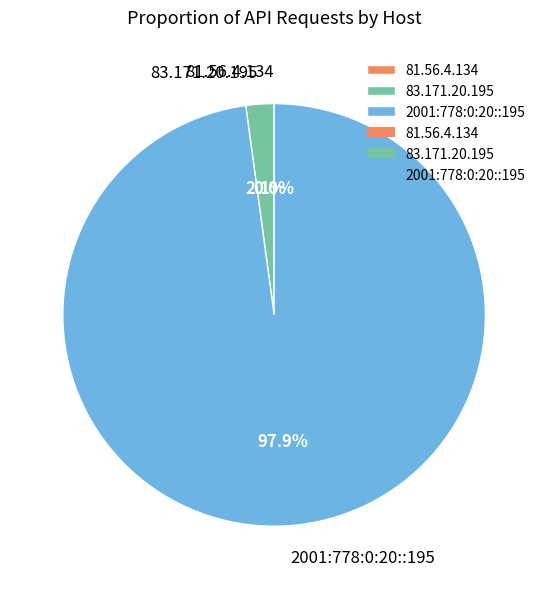

Is there a majority slice in this chart?

Yes